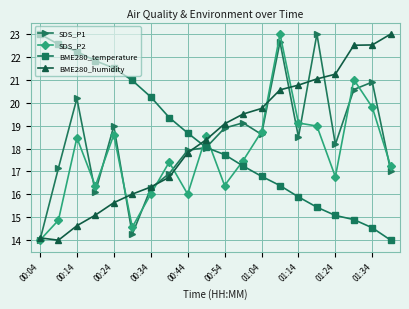

True or false: SDS_P2 has more than 0 interior local peaks.

True